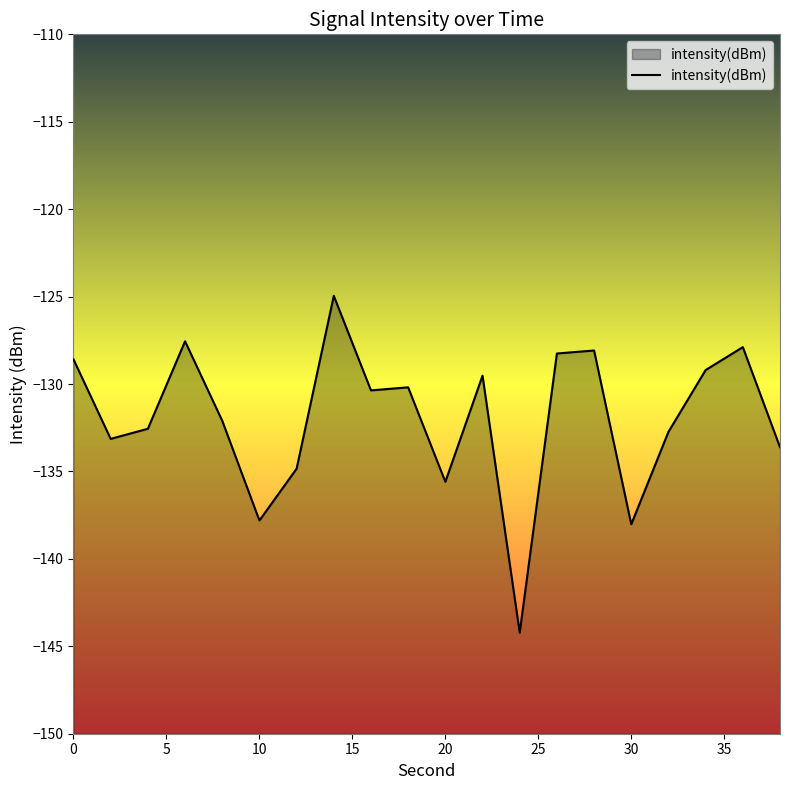

What is the difference between the maximum and minimum values?

19.3